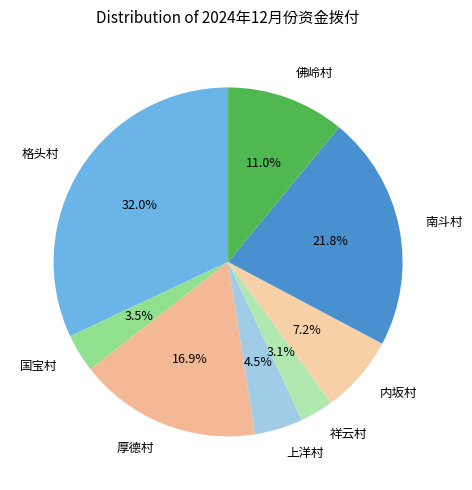

Is the sum of 南斗村 and 格头村 greater than half?

Yes